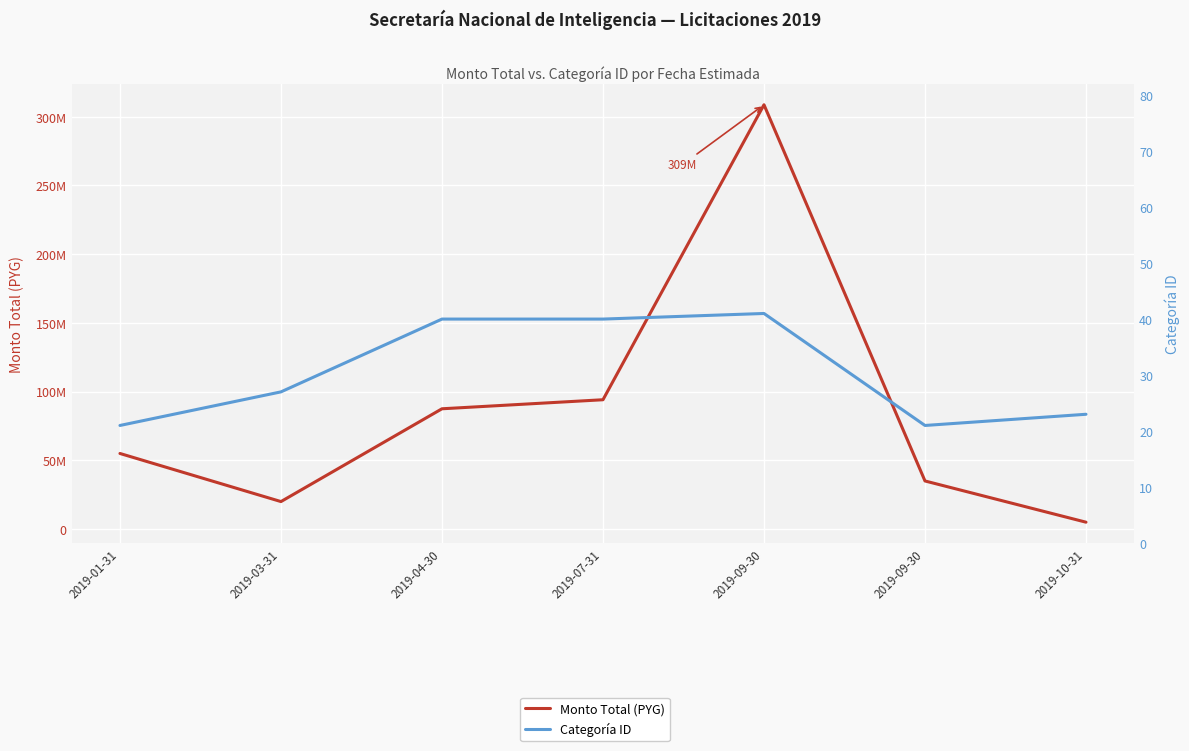

What is the approximate value of Categoría ID at 2019-09-30, to the nearest 10?

20